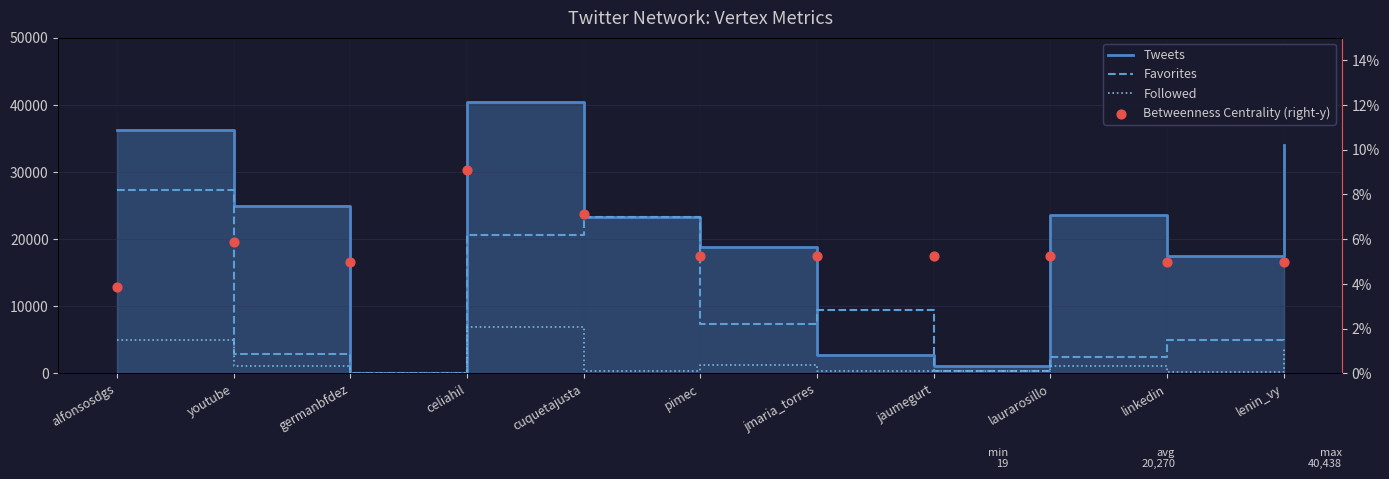

Which series contains the lowest Y value?

Betweenness Centrality (right-y)